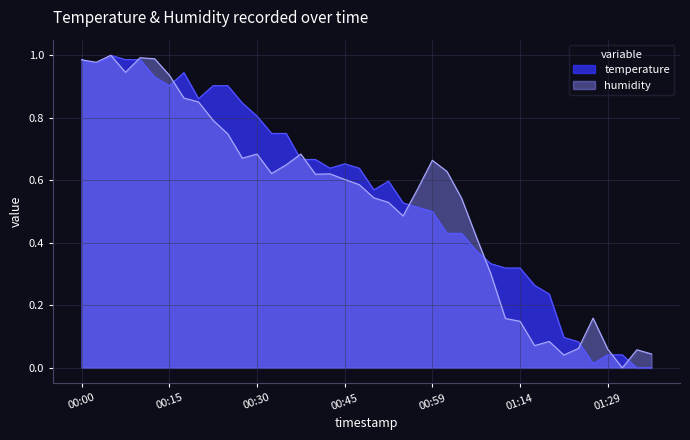

Reading right to left, extract all data points from this chart.

temperature: 01:36=0.0	01:34=0.0	01:31=0.0	01:29=0.0	01:26=0.0	01:24=0.1	01:22=0.1	01:19=0.2	01:17=0.3	01:14=0.3	01:12=0.3	01:09=0.3	01:07=0.4	01:04=0.4	01:02=0.4	00:59=0.5	00:57=0.5	00:54=0.5	00:52=0.6	00:49=0.6	00:47=0.6	00:45=0.7	00:42=0.6	00:40=0.7	00:37=0.7	00:35=0.8	00:32=0.8	00:30=0.8	00:27=0.8	00:25=0.9	00:22=0.9	00:20=0.9	00:18=0.9	00:15=0.9	00:13=0.9	00:10=1.0	00:08=1.0	00:05=1.0	00:03=1.0	00:00=1.0
humidity: 01:36=0.0	01:34=0.1	01:31=0.0	01:29=0.1	01:26=0.2	01:24=0.1	01:22=0.0	01:19=0.1	01:17=0.1	01:14=0.1	01:12=0.2	01:09=0.3	01:07=0.4	01:04=0.5	01:02=0.6	00:59=0.7	00:57=0.6	00:54=0.5	00:52=0.5	00:49=0.5	00:47=0.6	00:45=0.6	00:42=0.6	00:40=0.6	00:37=0.7	00:35=0.6	00:32=0.6	00:30=0.7	00:27=0.7	00:25=0.7	00:22=0.8	00:20=0.9	00:18=0.9	00:15=0.9	00:13=1.0	00:10=1.0	00:08=0.9	00:05=1.0	00:03=1.0	00:00=1.0